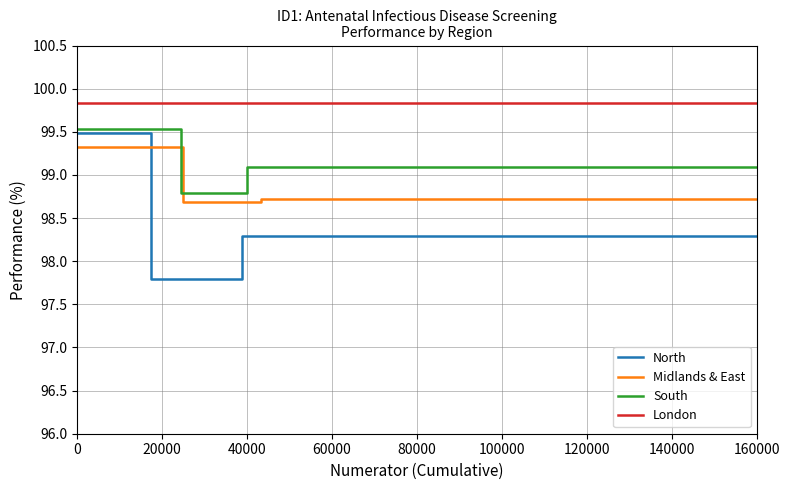

Which has a higher value, 17 or 10?

17